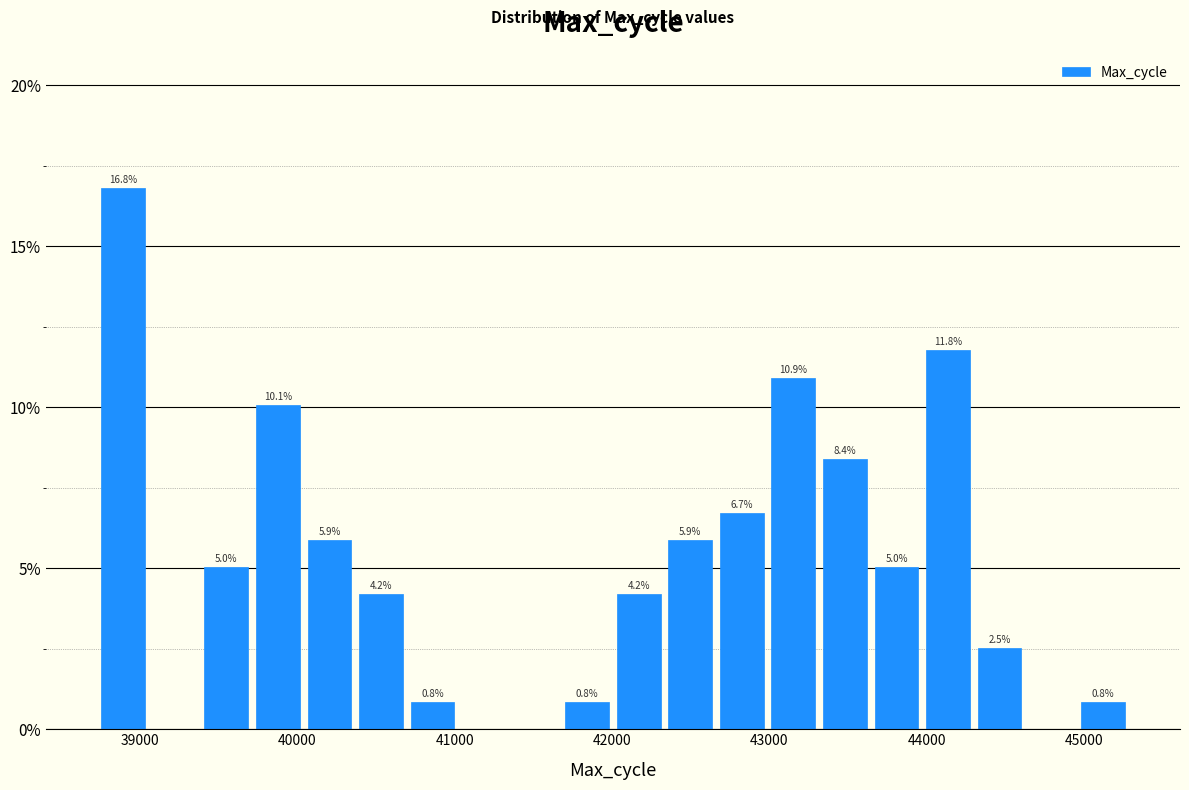

Read against the x-axis, roughly where is the centre of the tallest bar?

38900